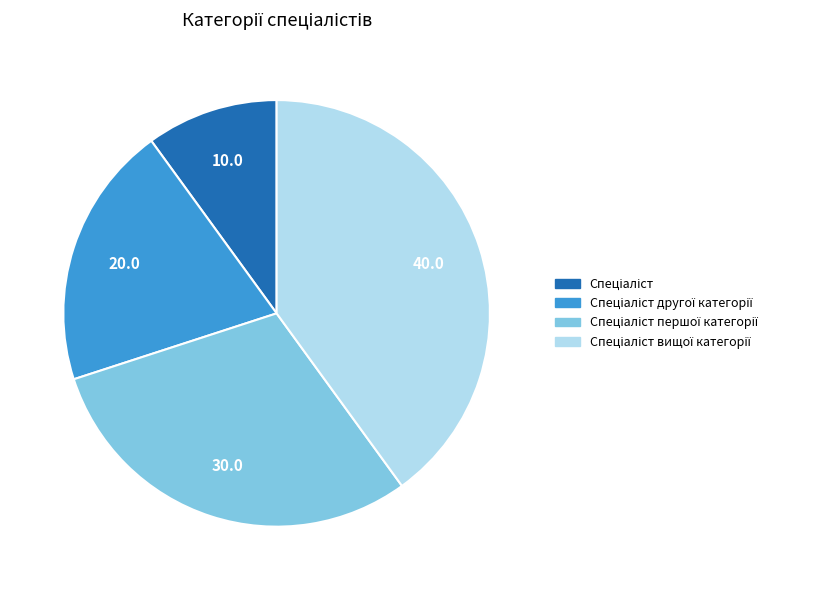

How many segments does this pie chart have?

4